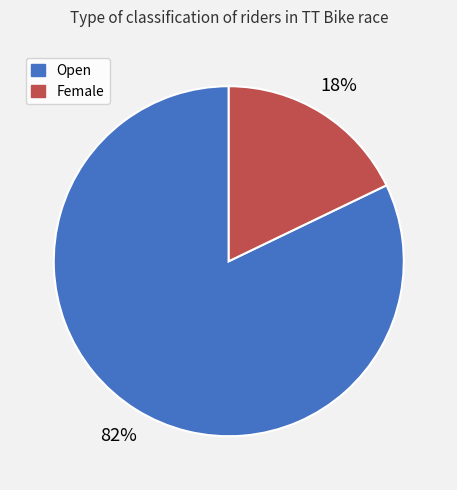

Between Female and Open, which is larger?

Open